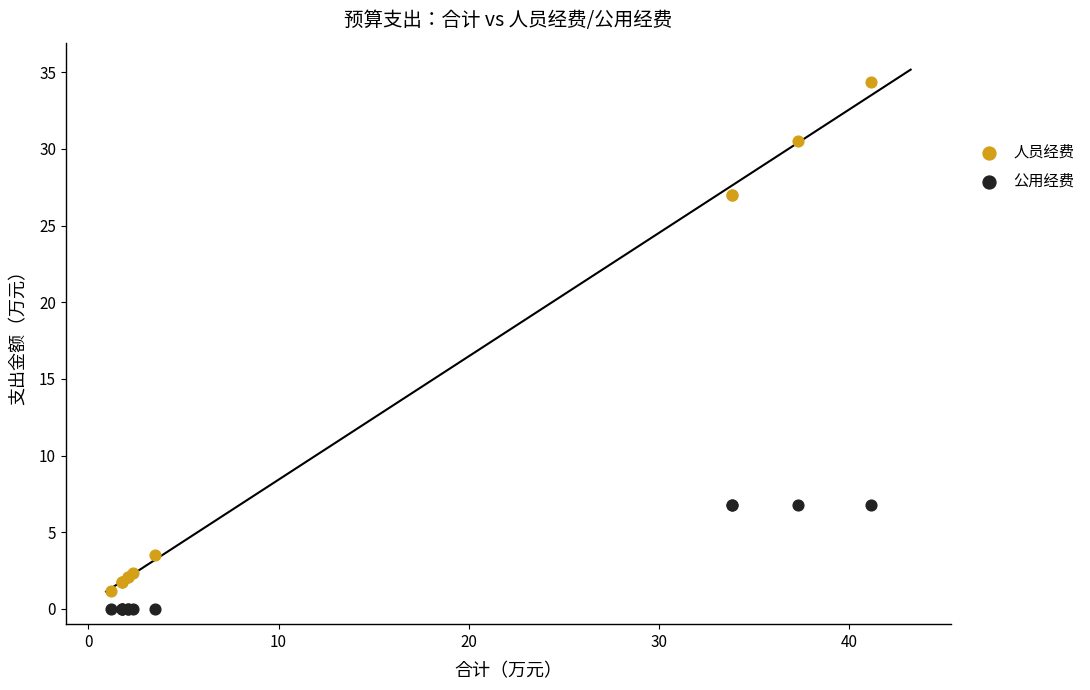

Which series has the widest spread of Y values?

人员经费